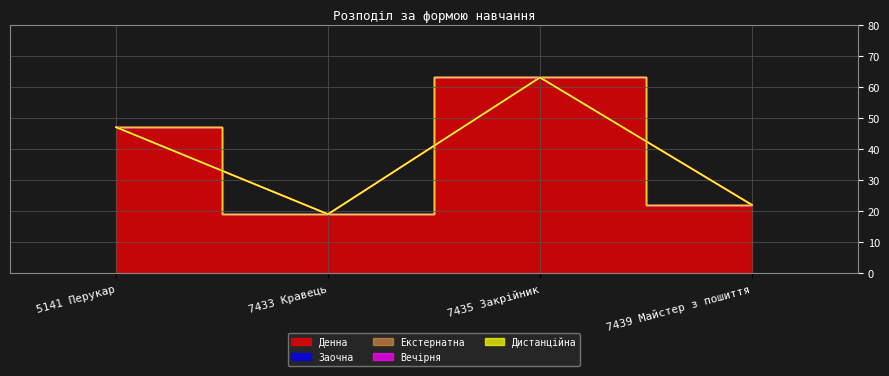

What is the label of the 3rd point from the left?

7435 Закрійник